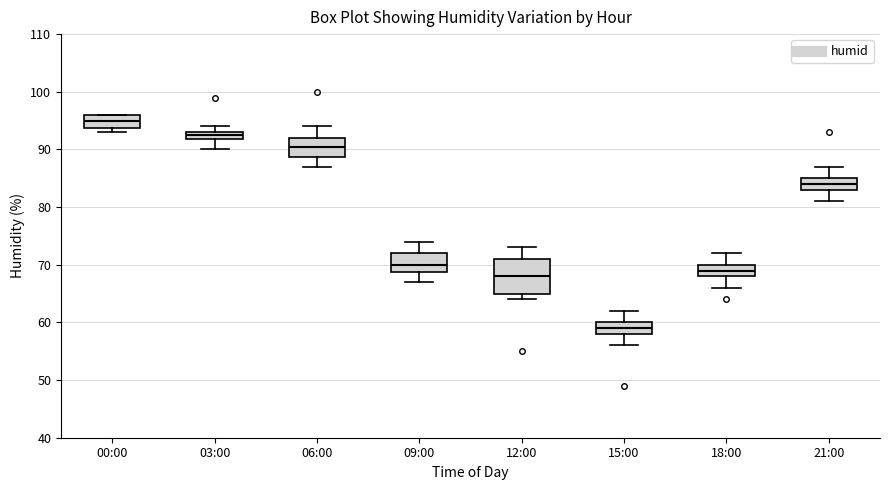

Where is the lower edge of the box for 06:00 on the y-axis? The values are not printed on the chart, so give them approximately, as read against the axis.

89